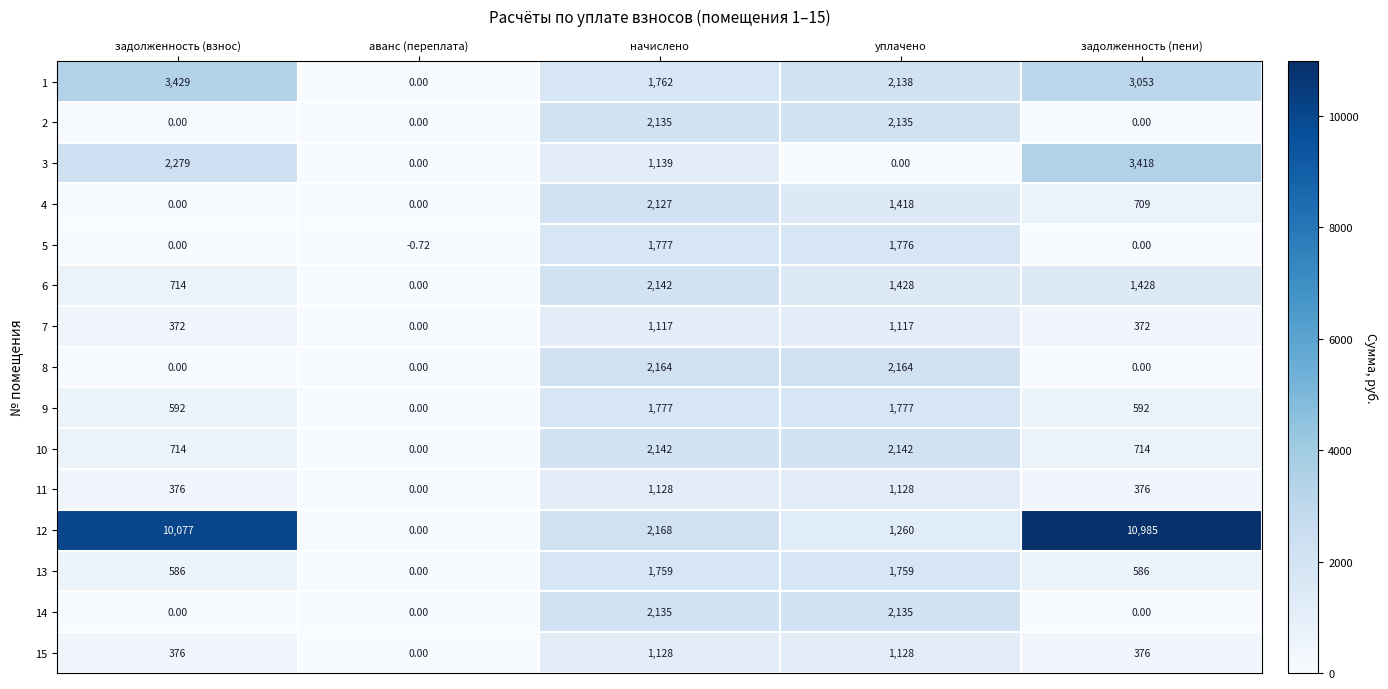

At which label does 15 reach its minimum?

аванс (переплата)